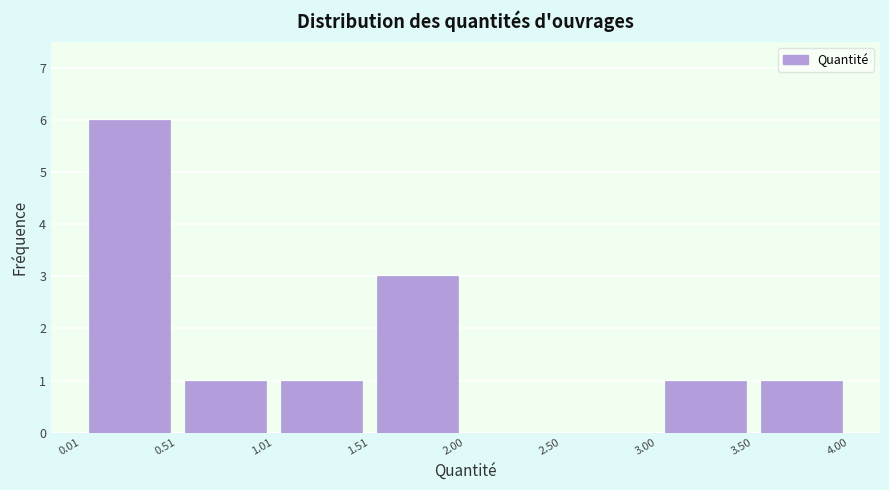

Reading left to right, transcribe this chart: for each bar, give the range it covers on the x-axis and its height. The values are not printed on the chart, so give them approximately, as read against the axis.

0.01 to 0.51: 6
0.51 to 1.01: 1
1.01 to 1.51: 1
1.51 to 2.00: 3
2.00 to 2.50: 0
2.50 to 3.00: 0
3.00 to 3.50: 1
3.50 to 4.00: 1